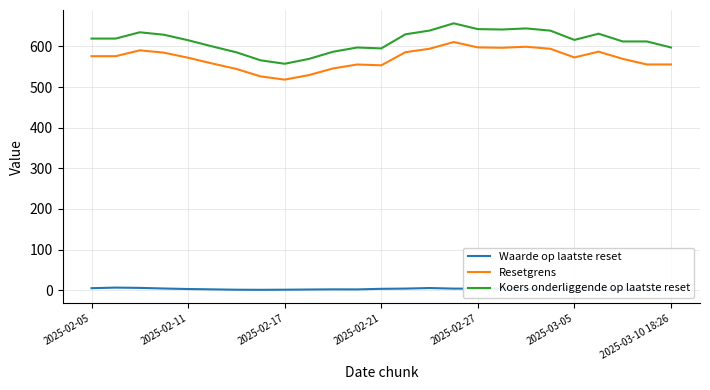

What is the approximate value of Resetgrens at 2025-02-27?

597.8